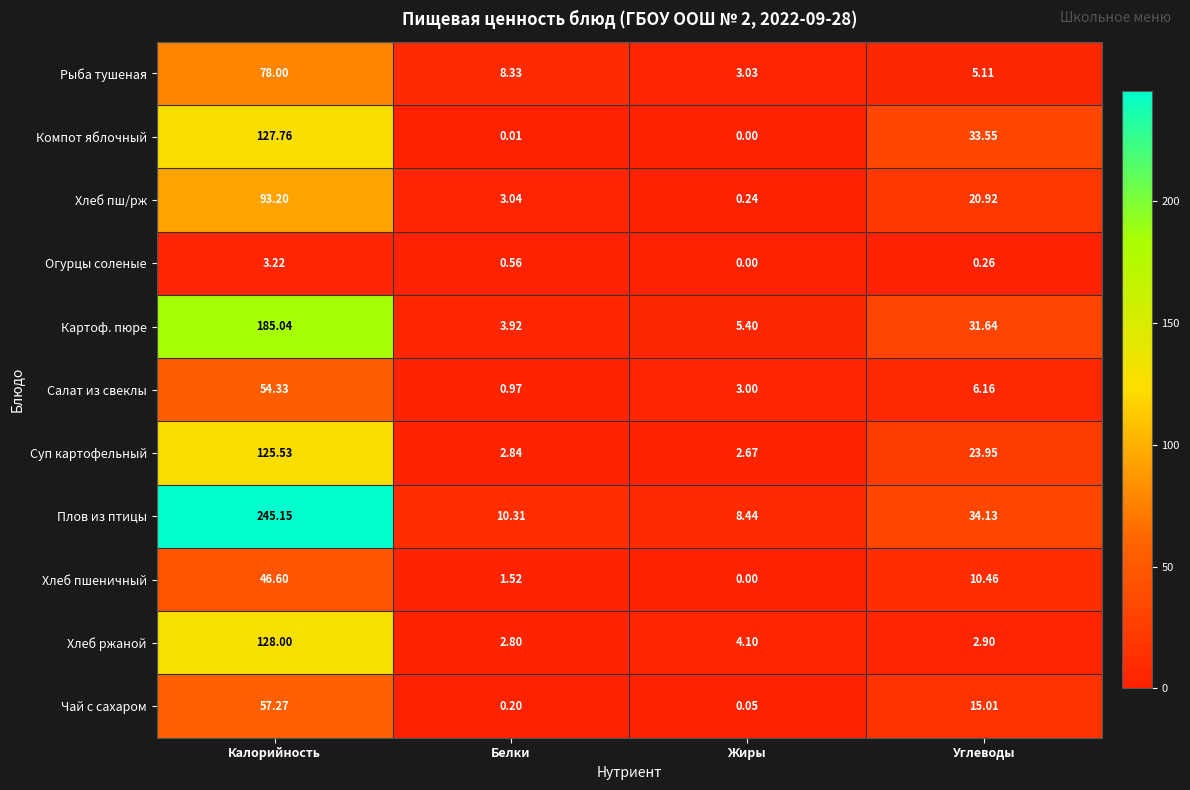

At which label is Чай с сахаром closest to 28?

Углеводы